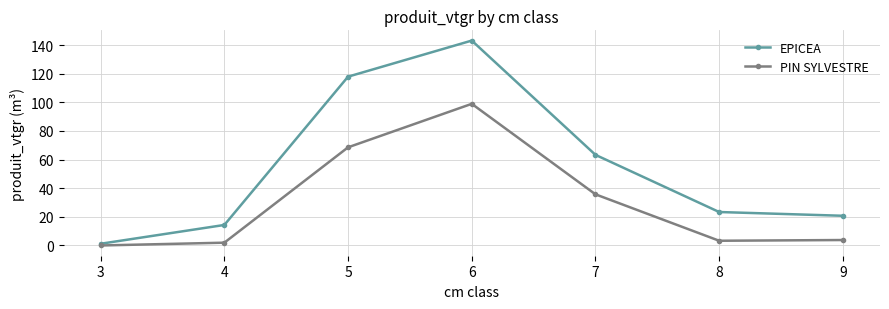

Is it true that EPICEA equals 22.3 at 4?

False